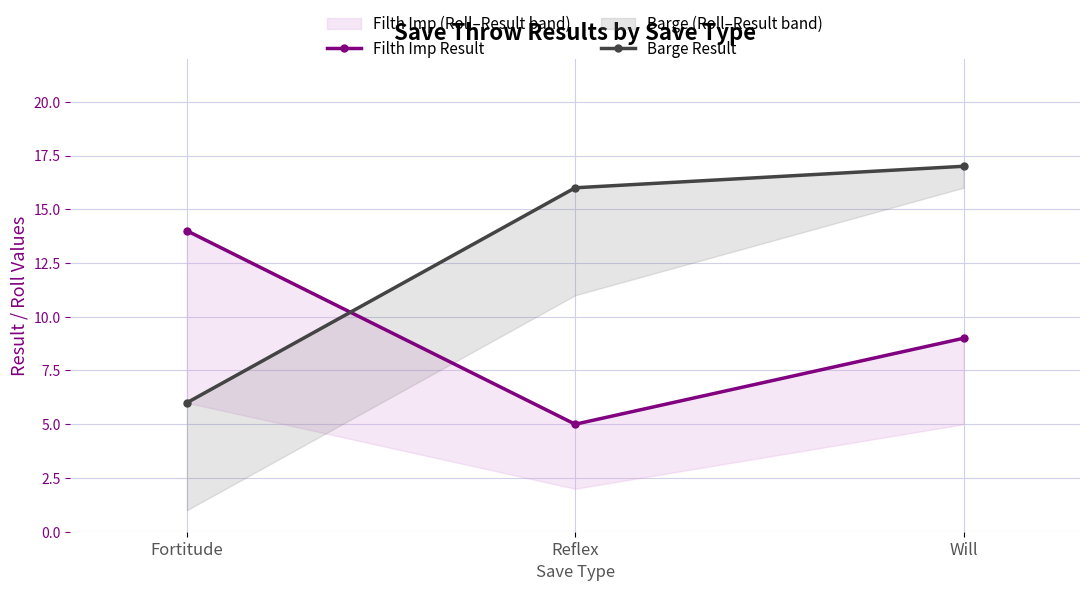

How many lines are shown in the chart?

2